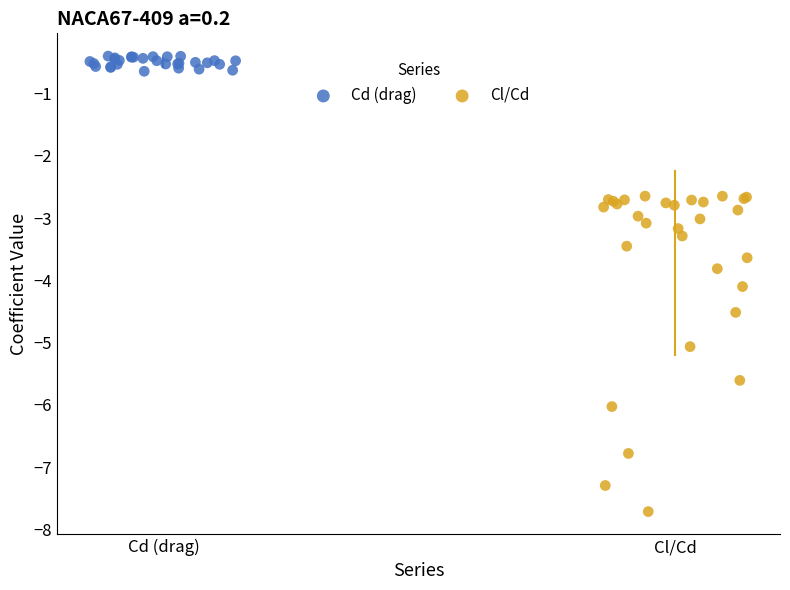

Which series has the widest spread of Y values?

Cl/Cd